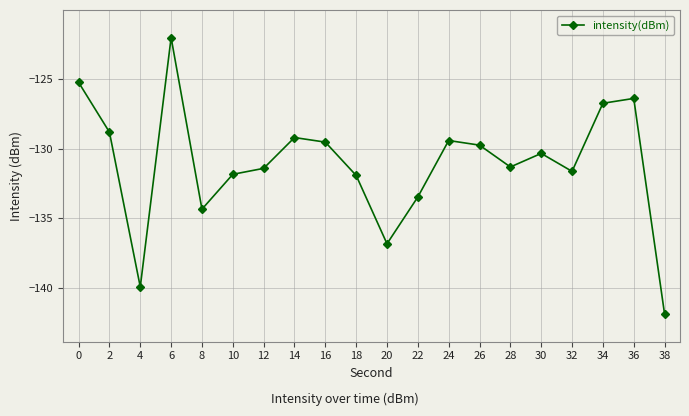

Read the value at 10.

-131.8